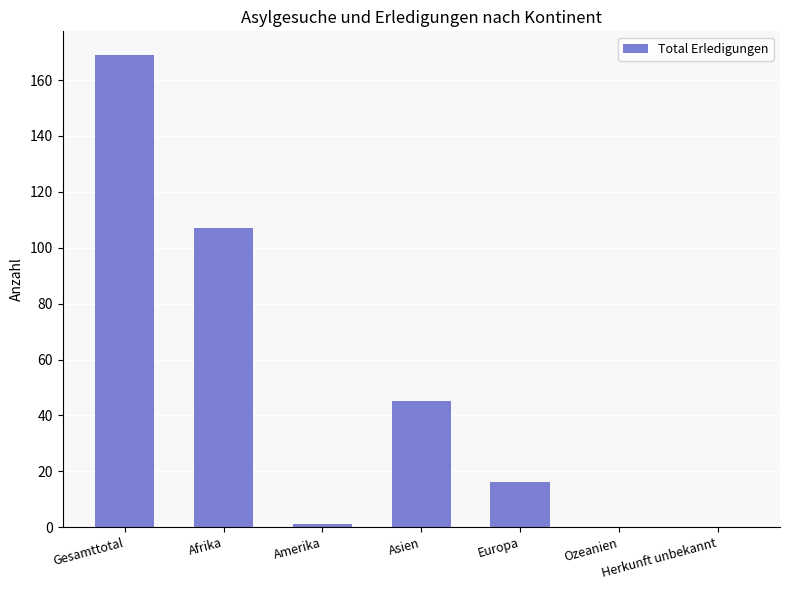

What is the change in value from Gesamttotal to Amerika?

-168